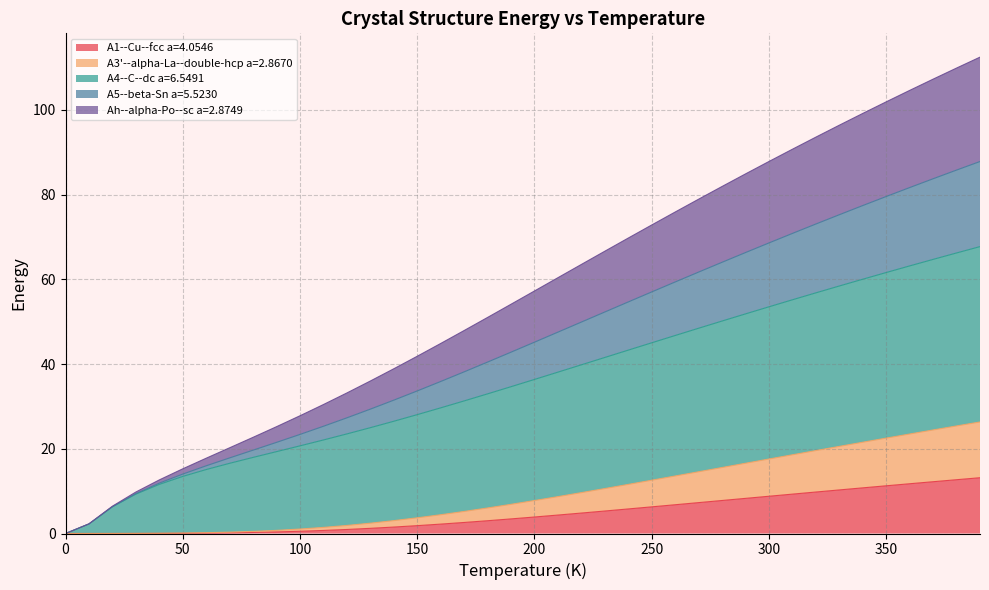

What is the greatest value displayed?

112.4